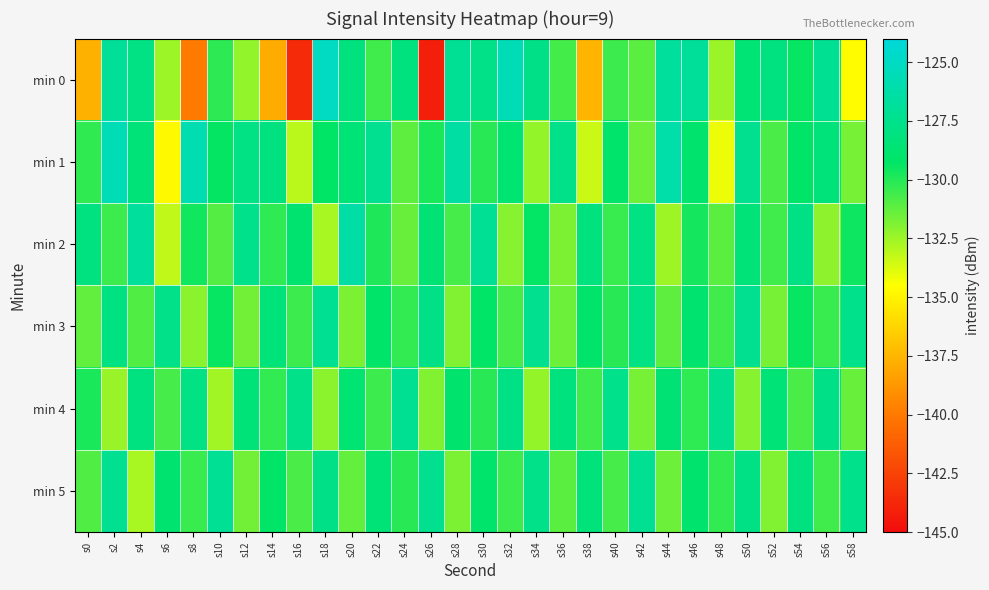

Reading right to left, what are all the values shown in this chart?

min 0: s58=-134.6	s56=-127.2	s54=-129.4	s52=-128.1	s50=-128.6	s48=-132.4	s46=-126.8	s44=-126.8	s42=-131.1	s40=-130.5	s38=-137.6	s36=-130.7	s34=-127.7	s32=-125.6	s30=-127.7	s28=-127.1	s26=-144.1	s24=-128.2	s22=-130.6	s20=-128.1	s18=-125.1	s16=-143.6	s14=-137.9	s12=-132.2	s10=-130.2	s8=-140.0	s6=-132.5	s4=-127.9	s2=-126.9	s0=-137.7
min 1: s58=-131.7	s56=-128.3	s54=-129.2	s52=-130.8	s50=-127.4	s48=-134.1	s46=-128.9	s44=-126.2	s42=-131.5	s40=-129.0	s38=-133.4	s36=-127.6	s34=-132.3	s32=-128.7	s30=-130.1	s28=-126.4	s26=-129.8	s24=-131.2	s22=-127.3	s20=-128.5	s18=-129.2	s16=-133.1	s14=-128.1	s12=-127.9	s10=-129.3	s8=-125.8	s6=-134.7	s4=-128.4	s2=-125.6	s0=-130.3
min 2: s58=-129.5	s56=-132.2	s54=-127.8	s52=-130.6	s50=-128.4	s48=-131.1	s46=-129.7	s44=-132.5	s42=-127.9	s40=-130.4	s38=-128.2	s36=-131.8	s34=-129.3	s32=-132.0	s30=-127.1	s28=-130.7	s26=-128.6	s24=-131.4	s22=-129.9	s20=-126.3	s18=-132.7	s16=-128.8	s14=-130.2	s12=-127.5	s10=-131.0	s8=-129.6	s6=-133.2	s4=-126.8	s2=-130.5	s0=-128.1
min 3: s58=-127.5	s56=-130.4	s54=-129.4	s52=-131.7	s50=-127.3	s48=-130.6	s46=-128.8	s44=-131.2	s42=-127.9	s40=-130.1	s38=-129.0	s36=-131.5	s34=-127.4	s32=-130.7	s30=-129.2	s28=-131.9	s26=-127.7	s24=-130.3	s22=-129.1	s20=-131.8	s18=-127.2	s16=-130.5	s14=-128.3	s12=-131.6	s10=-129.4	s8=-132.1	s6=-127.6	s4=-130.9	s2=-128.0	s0=-131.3
min 4: s58=-131.4	s56=-127.7	s54=-130.8	s52=-128.5	s50=-132.0	s48=-127.4	s46=-130.2	s44=-128.6	s42=-131.7	s40=-127.5	s38=-130.6	s36=-128.2	s34=-132.3	s32=-127.8	s30=-130.1	s28=-128.9	s26=-131.9	s24=-127.2	s22=-130.5	s20=-128.7	s18=-132.1	s16=-127.6	s14=-130.3	s12=-128.4	s10=-132.6	s8=-127.9	s6=-130.7	s4=-128.1	s2=-132.4	s0=-129.8
min 5: s58=-127.5	s56=-130.6	s54=-128.1	s52=-131.9	s50=-127.8	s48=-130.3	s46=-128.9	s44=-131.5	s42=-127.2	s40=-130.7	s38=-128.3	s36=-131.1	s34=-127.6	s32=-130.5	s30=-129.0	s28=-131.8	s26=-127.4	s24=-130.1	s22=-128.5	s20=-131.3	s18=-127.7	s16=-130.8	s14=-129.2	s12=-131.6	s10=-127.1	s8=-130.4	s6=-128.8	s4=-132.7	s2=-127.3	s0=-130.9